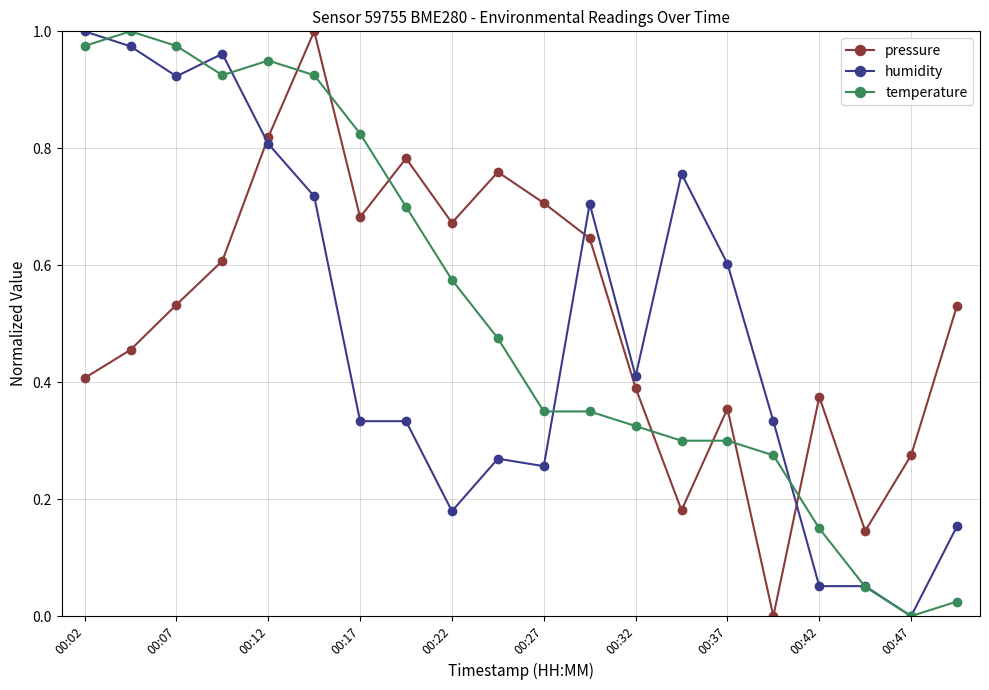

How many series are shown in this chart?

3